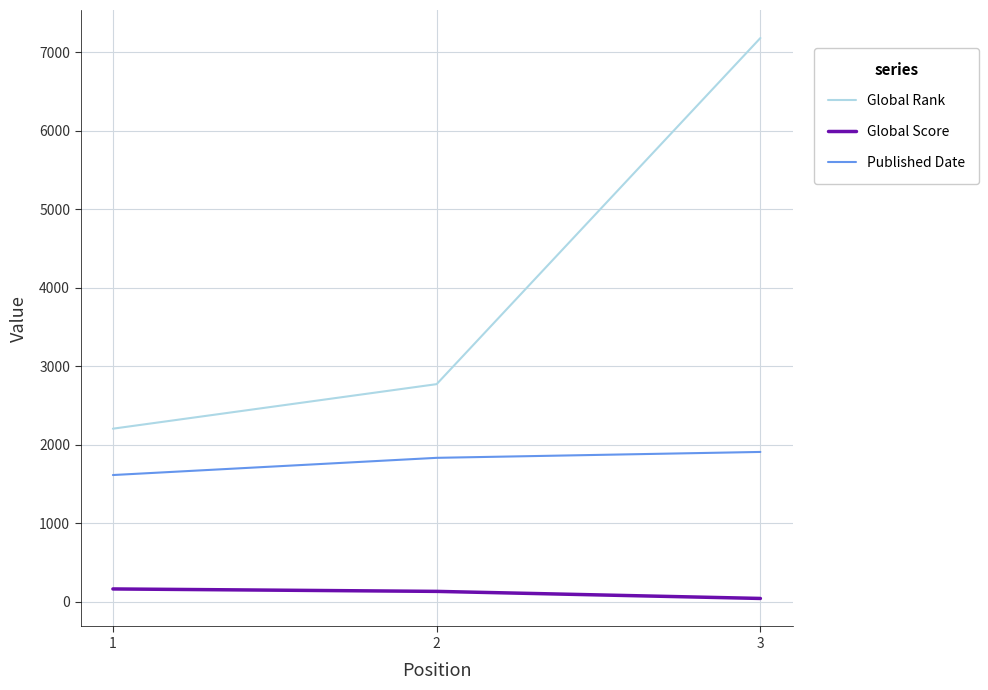

List the series in order of their peak value, lowest first.

Global Score, Published Date, Global Rank